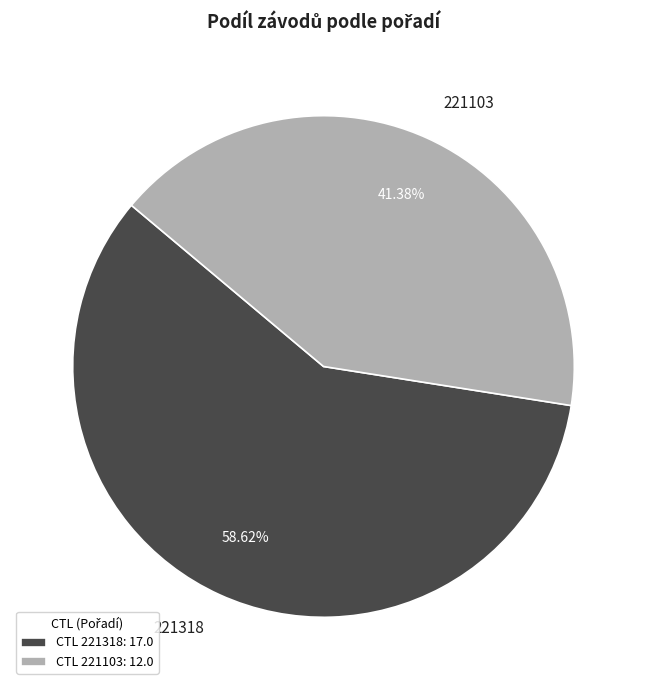

Combined, do 221103 and 221318 account for over 50%?

Yes